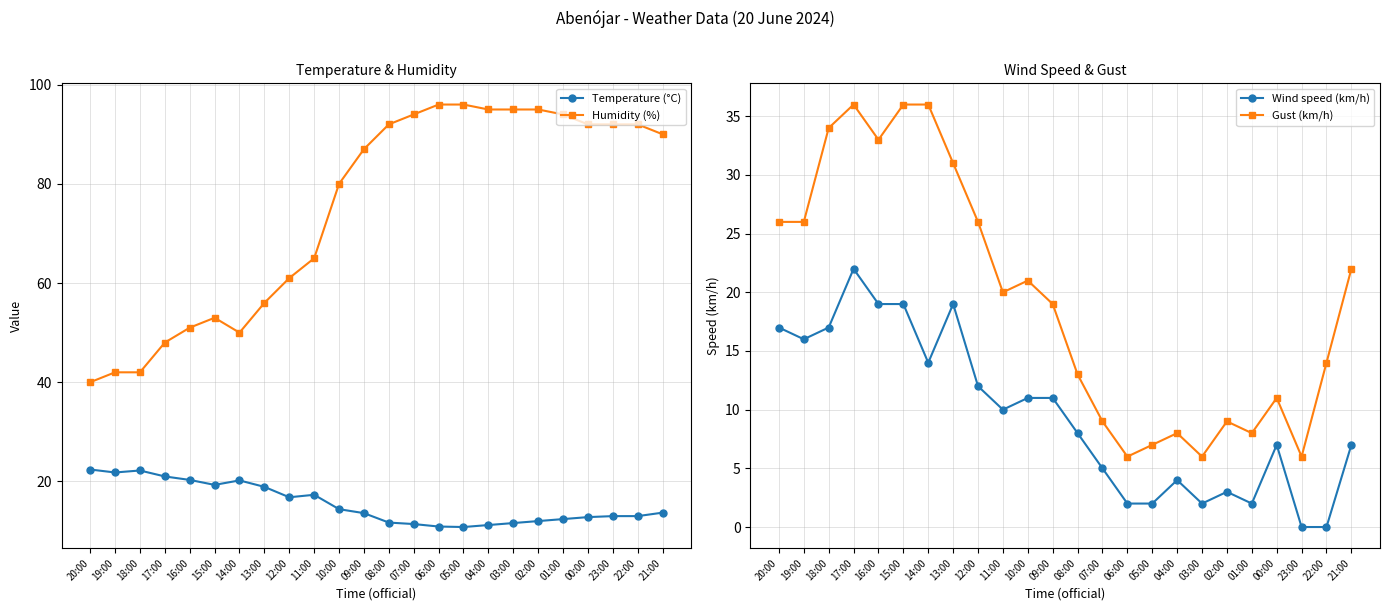

How many data points in Humidity (%) are less than 90?

12